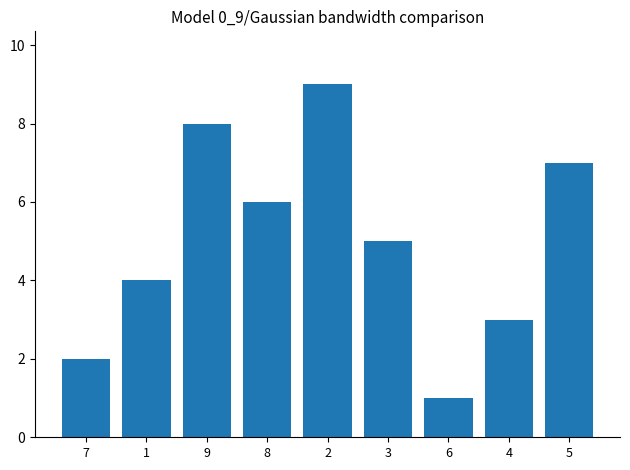

What is the difference between the second highest and minimum values?

7